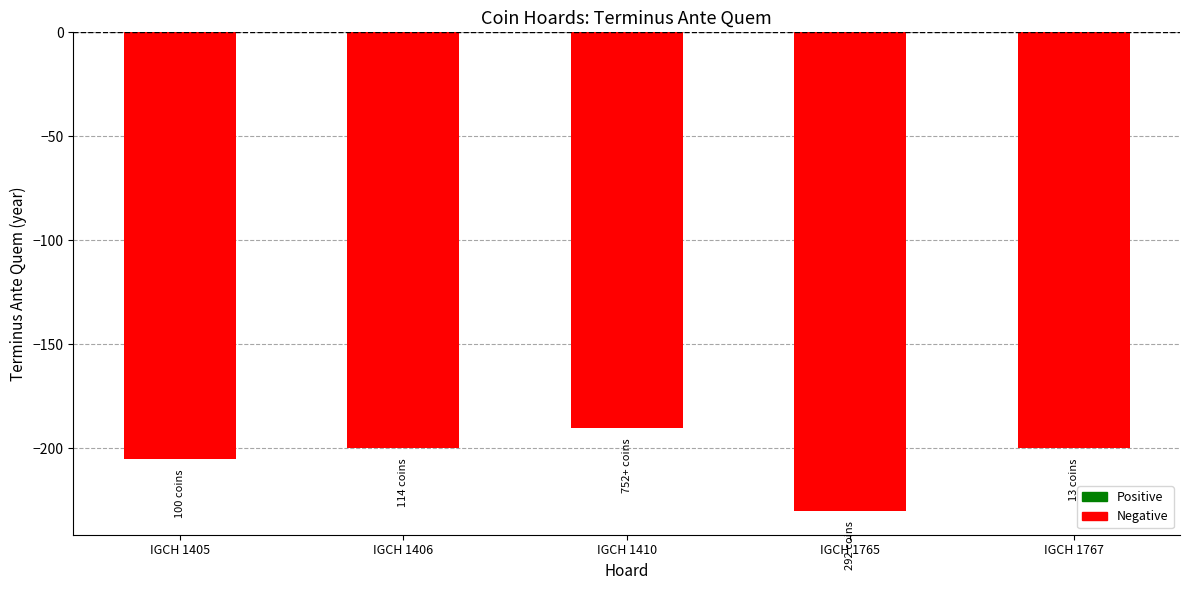

Reading right to left, what are all the values shown in this chart?

-200	-230	-190	-200	-205